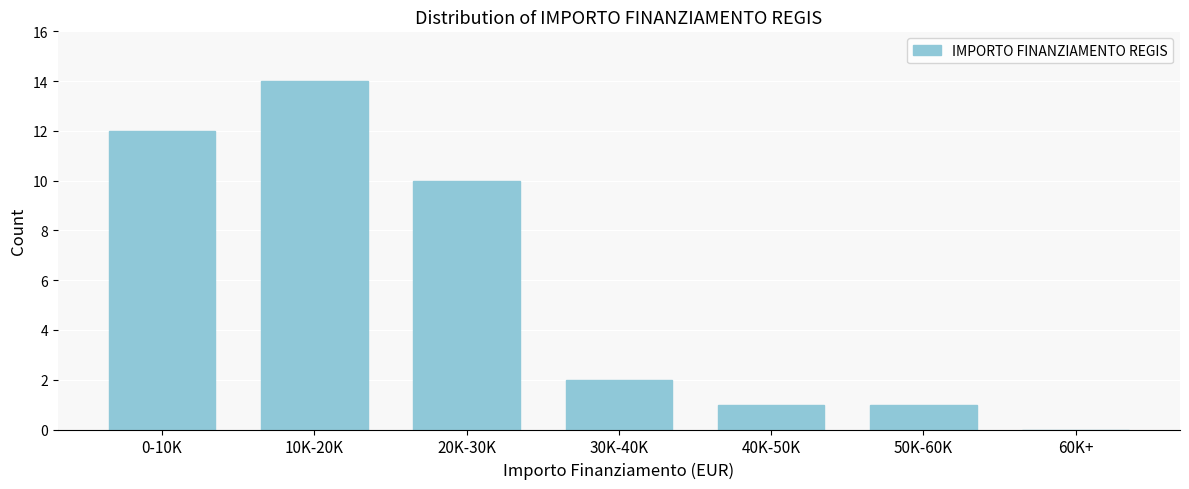

Reading left to right, extract all data points from this chart.

0-10K=12	10K-20K=14	20K-30K=10	30K-40K=2	40K-50K=1	50K-60K=1	60K+=0